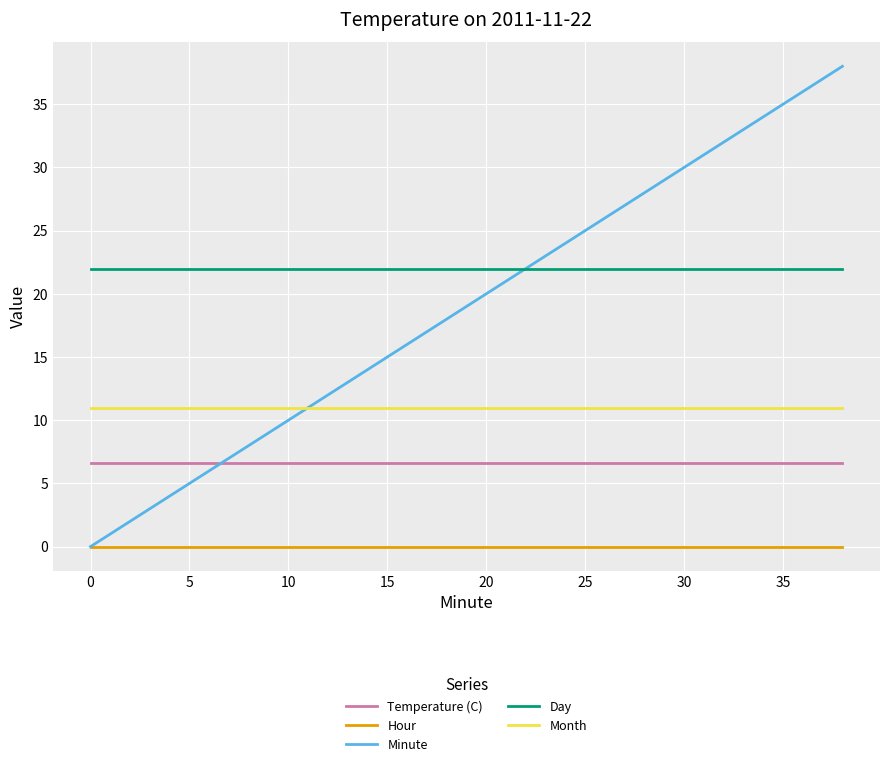

How many lines are shown in the chart?

5